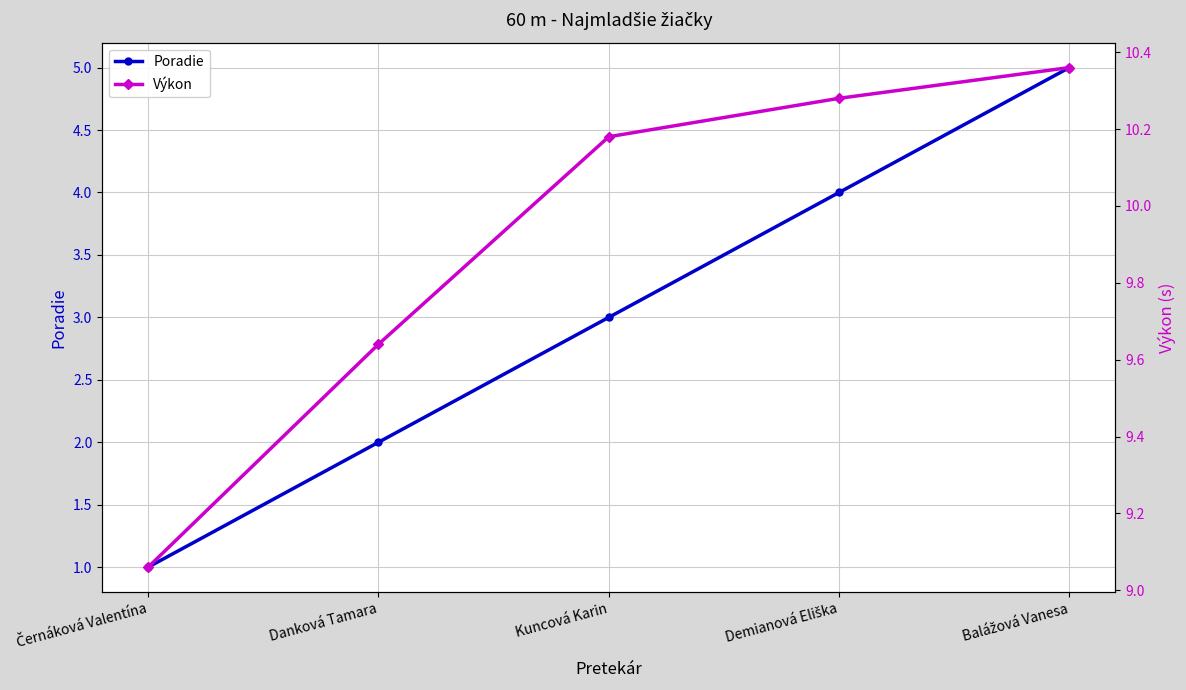

Is this an area chart (filled region under the line)?

No